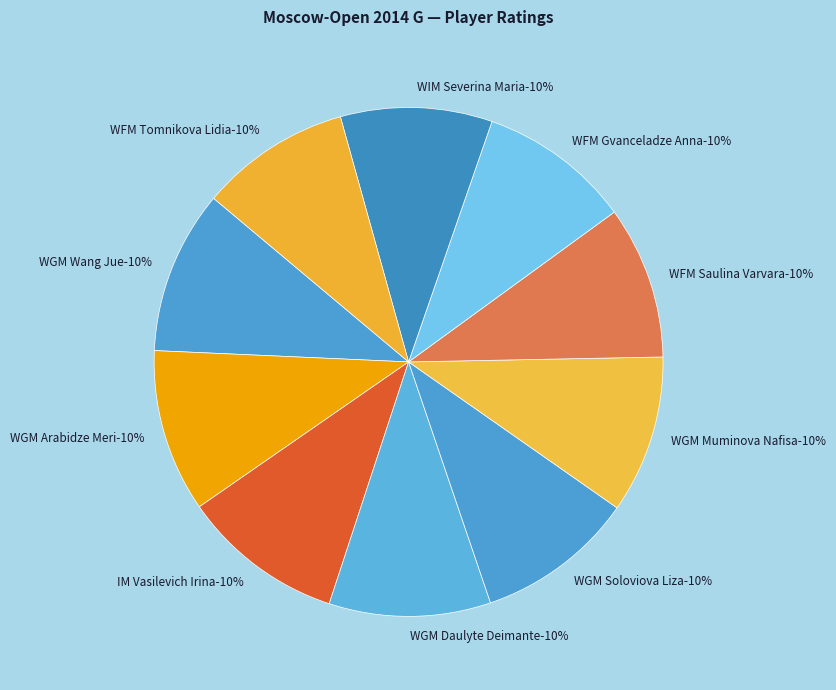

To the nearest percent, what is the average slice percentage?

10%